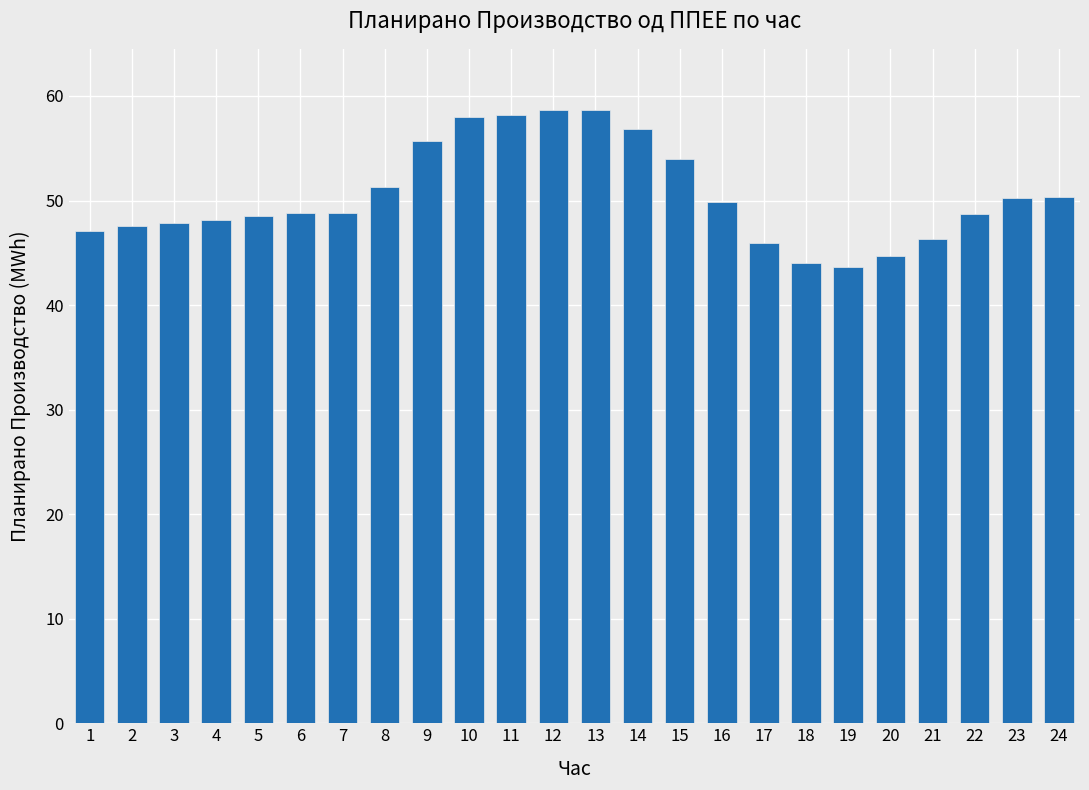

What is the sum of all values?

1211.7